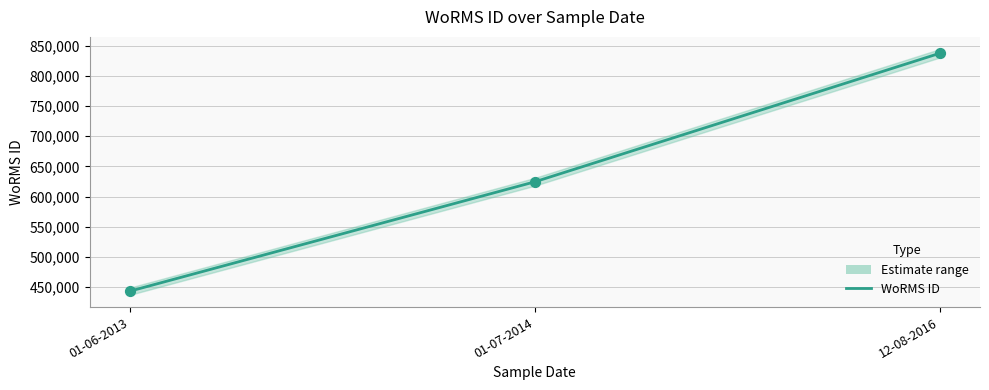

Which series reaches the maximum Y coordinate?

WoRMS ID (mean)